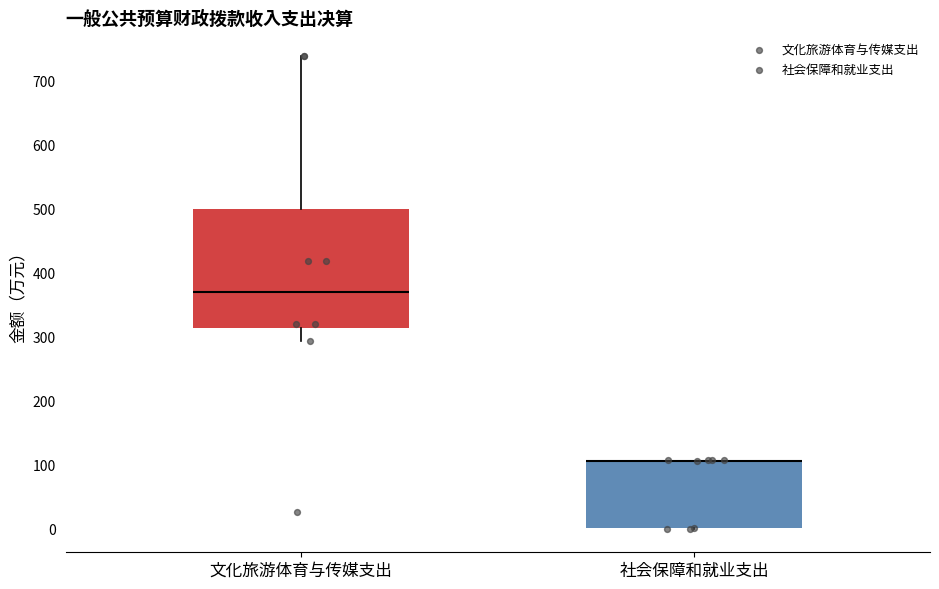

Reading left to right, read every box against the y-axis: the position of its median line, the range the box covers, and the ends of its whiskers. The values are not printed on the chart, so give them approximately, as read against the axis.

文化旅游体育与传媒支出: median 370, box 310 to 500, whiskers 290 to 740
社会保障和就业支出: median 110 (drawn on the box's upper edge), box 0 to 110, whiskers 0 to 110